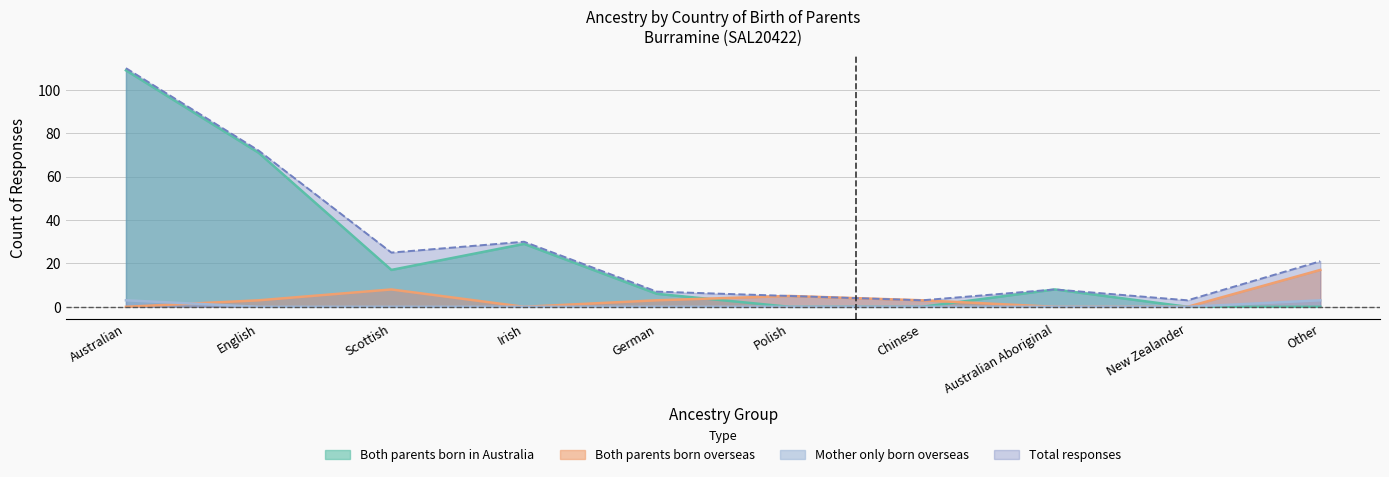

True or false: Mother only born overseas has more than 0 points higher than both neighbors.

False